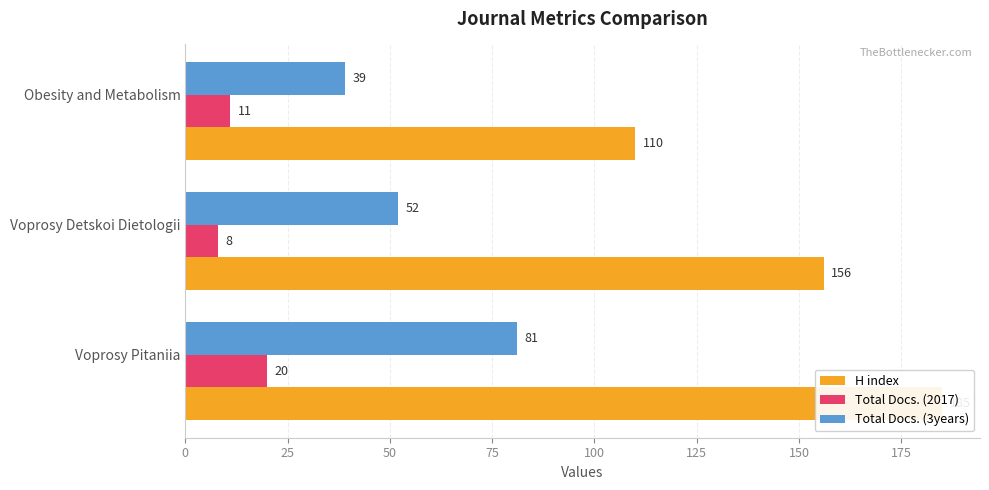

Reading right to left, what are all the values shown in this chart?

H index: 110	156	185
Total Docs. (2017): 11	8	20
Total Docs. (3years): 39	52	81